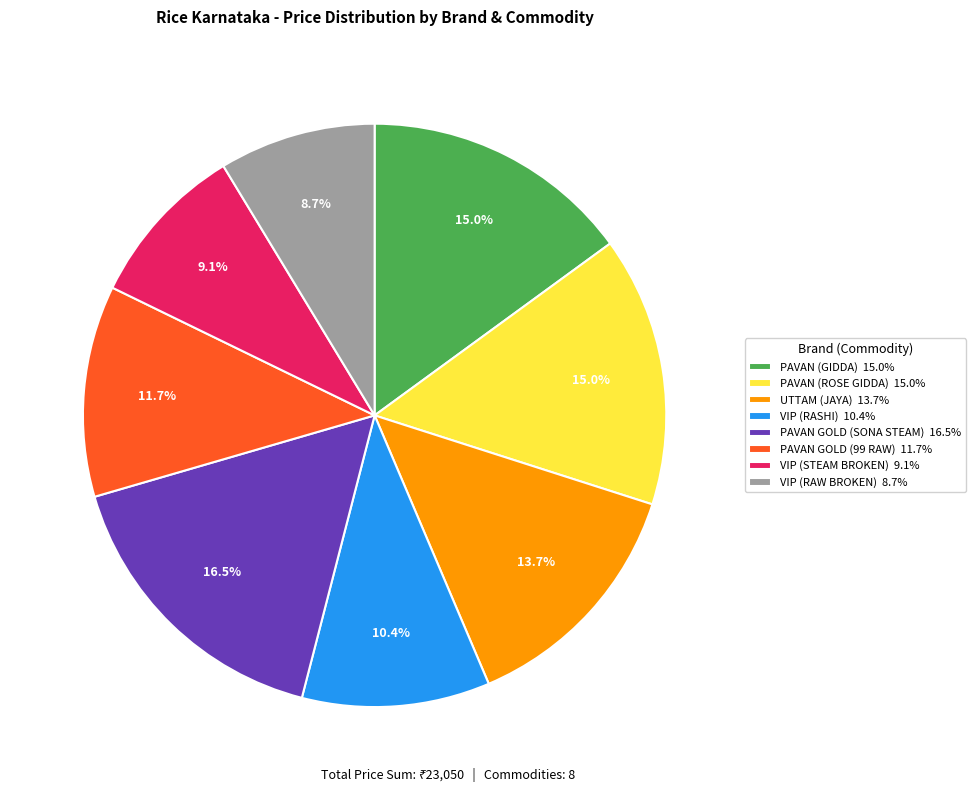

Which has a higher value, VIP (RASHI) 10.4% or UTTAM (JAYA) 13.7%?

UTTAM (JAYA) 13.7%